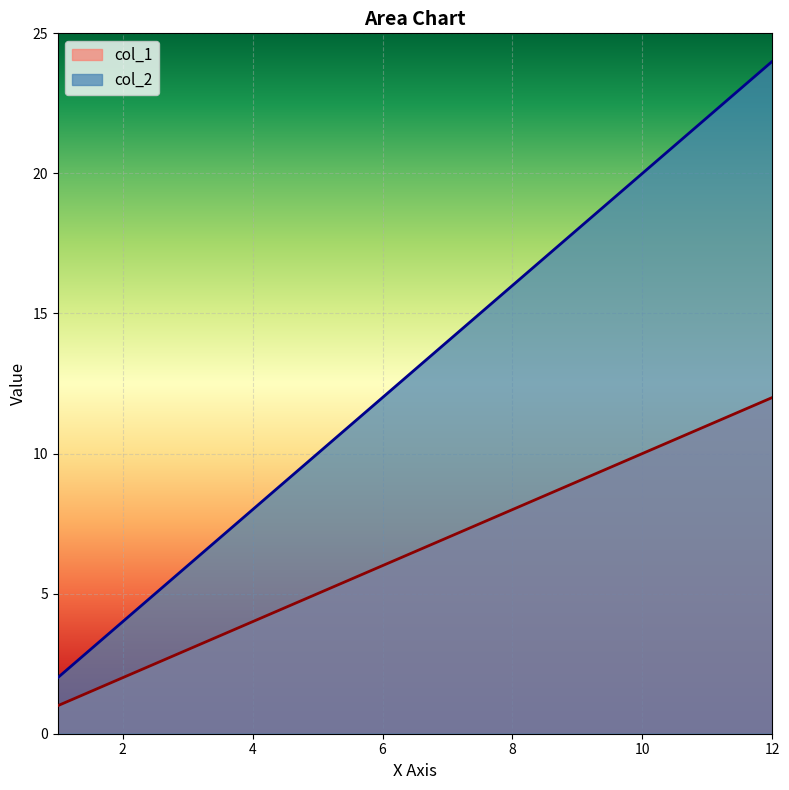

Is the value of col_2 at 10 greater than the value of col_1 at 11?

Yes